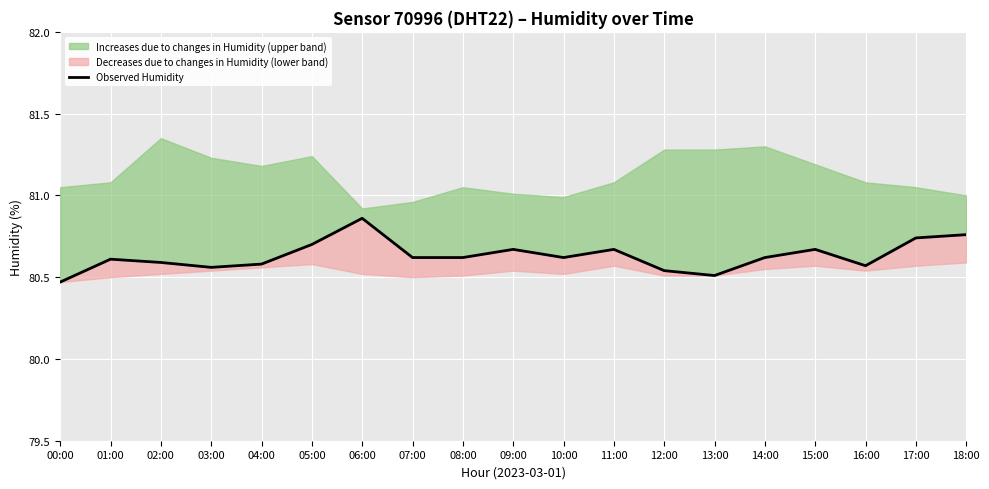

The chart shows a value of 80.6 at 07:00. True or false?

True